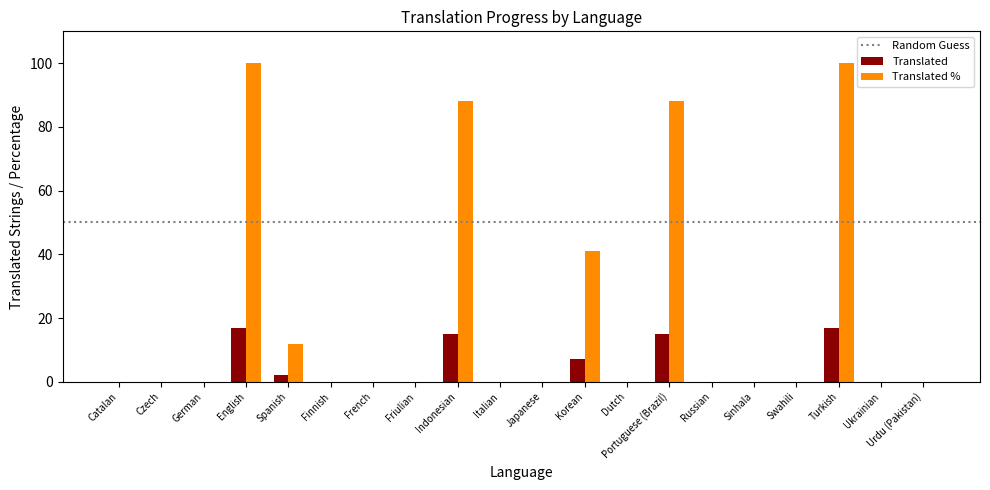

Between Indonesian and Swahili, which series saw the biggest shift?

Translated %